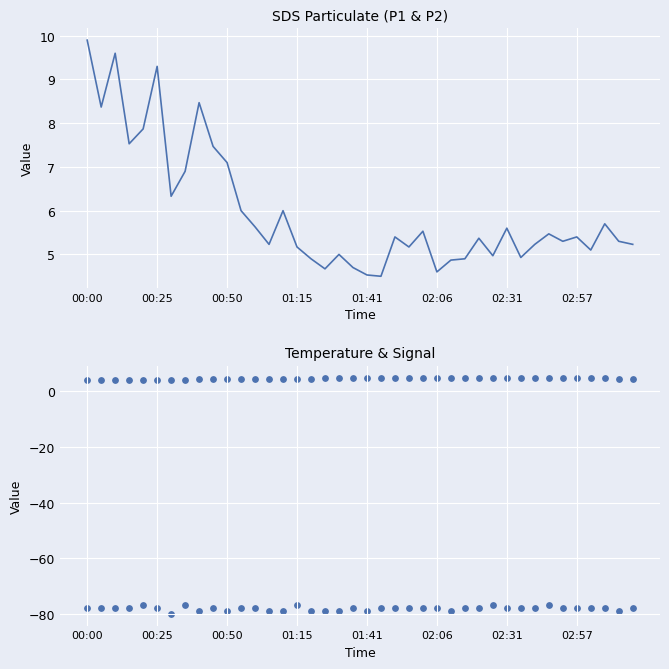

At which category is the sum across all series the highest?

00:00